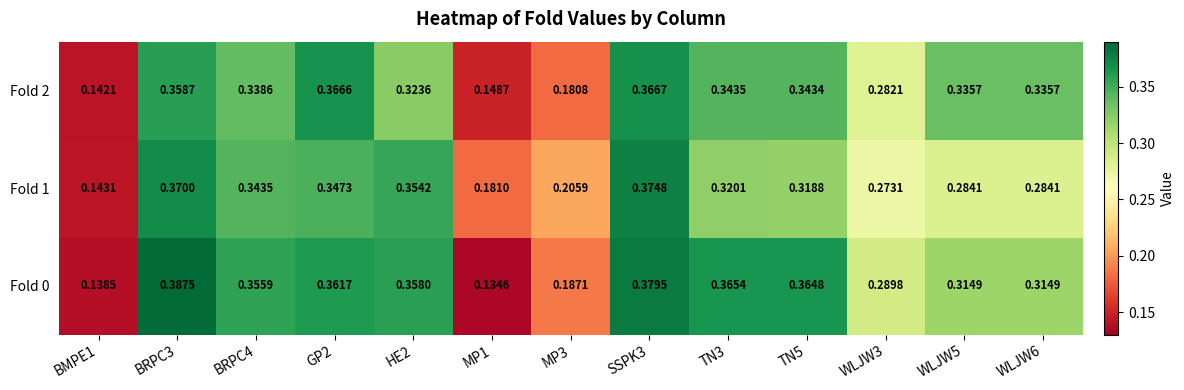

List the series in order of their peak value, highest first.

Fold 0, Fold 1, Fold 2